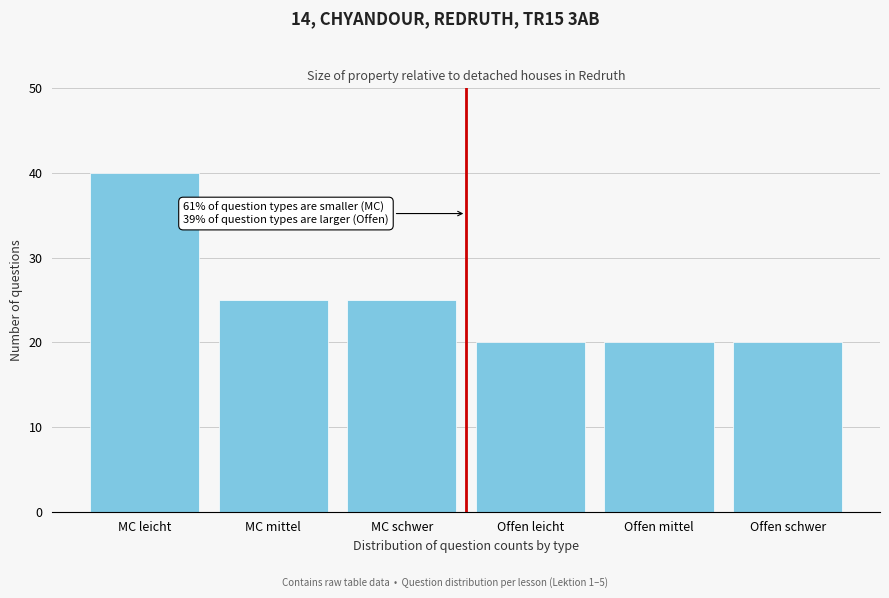

Reading left to right, transcribe all the data shown in this chart.

40	25	25	20	20	20